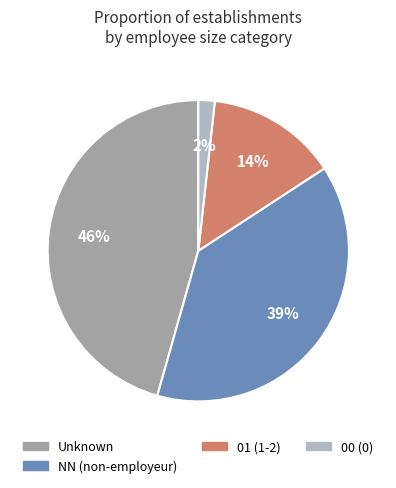

How many segments does this pie chart have?

4